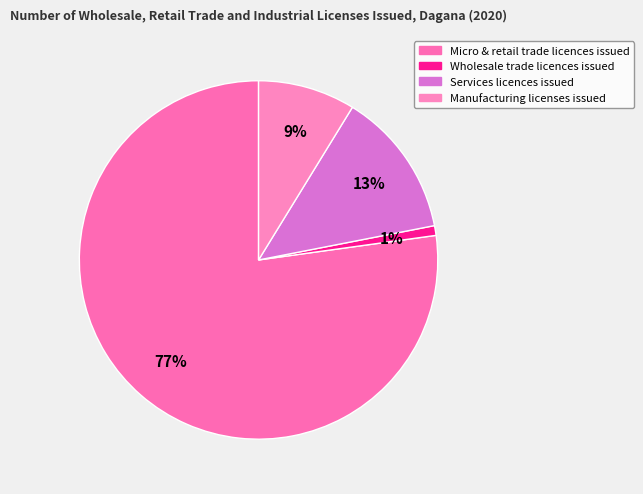

How many segments does this pie chart have?

4